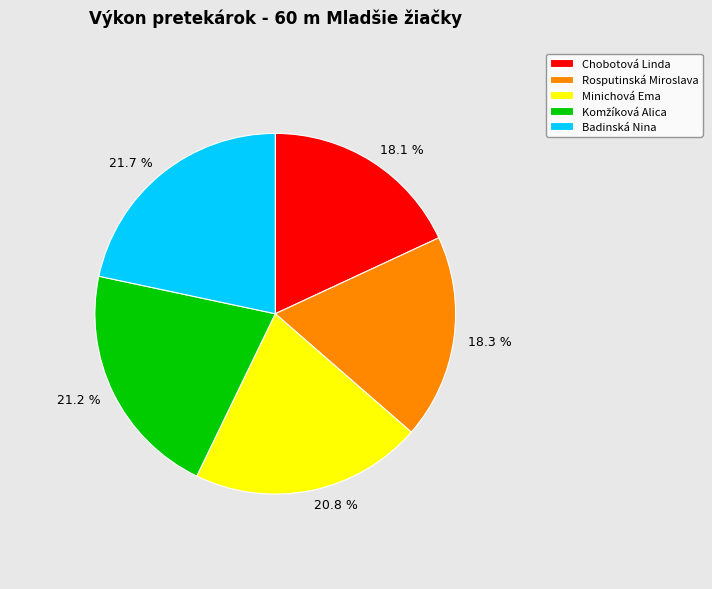

How much of the chart is everything except 20.8 %?

79.2%